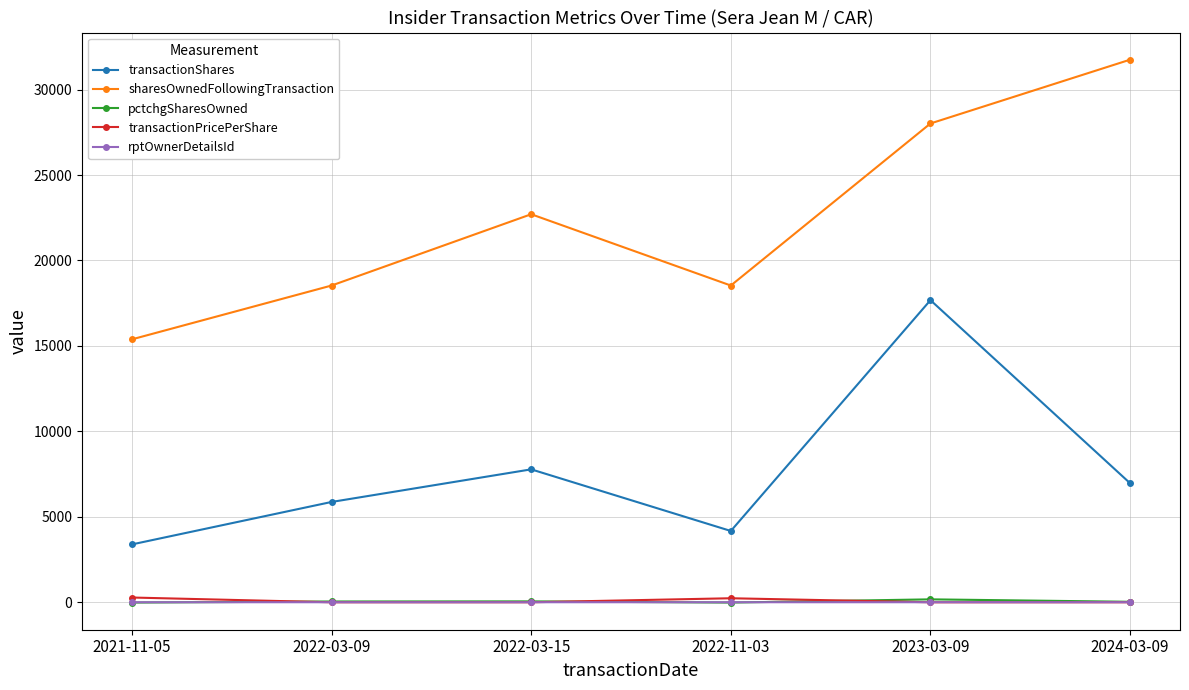

True or false: pctchgSharesOwned and sharesOwnedFollowingTransaction cross at least once.

False